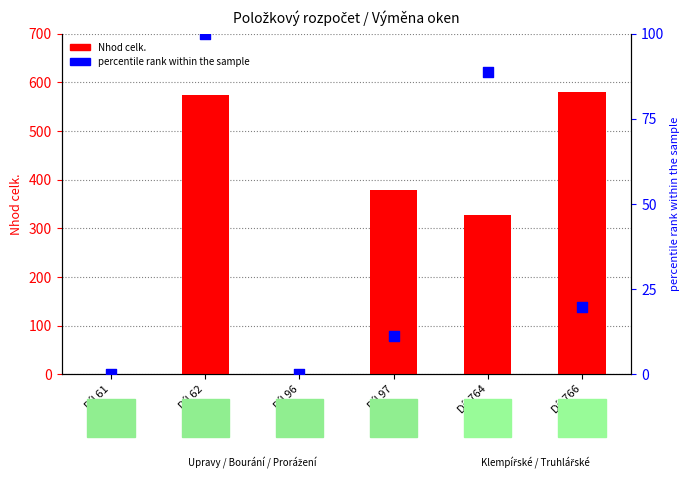

Which series has the largest total across all categories?

Nhod celk.